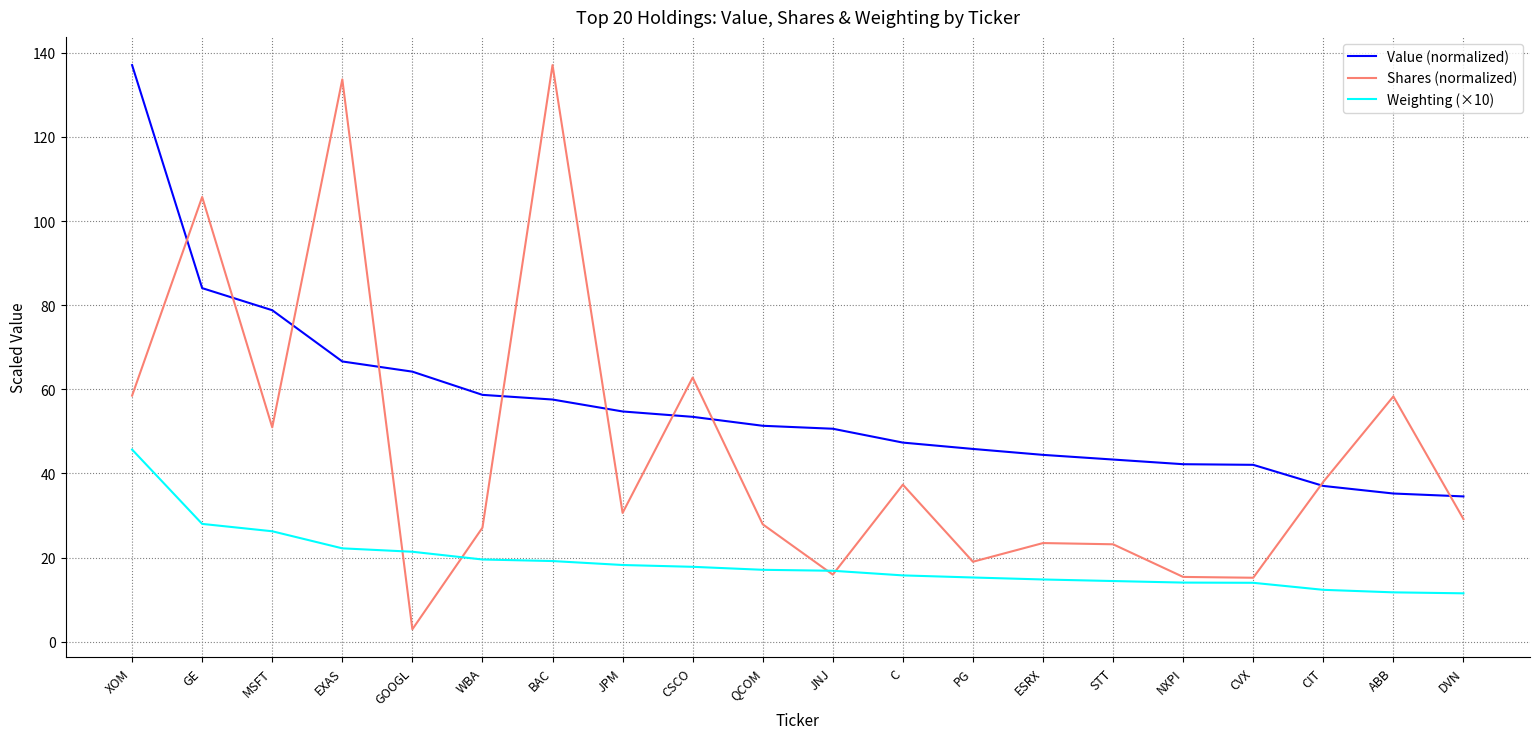

Is the value of Value (normalized) at ESRX greater than the value of Weighting (×10) at EXAS?

Yes